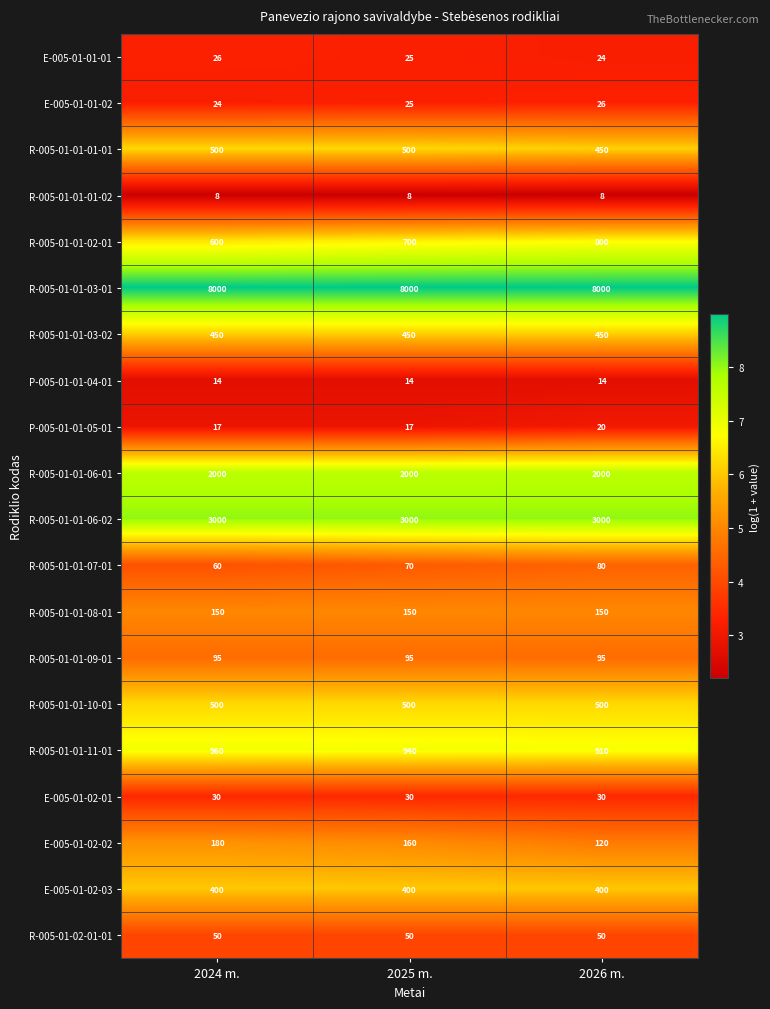

The E-005-01-01-01 series shows 24 at 2026 m.. True or false?

True